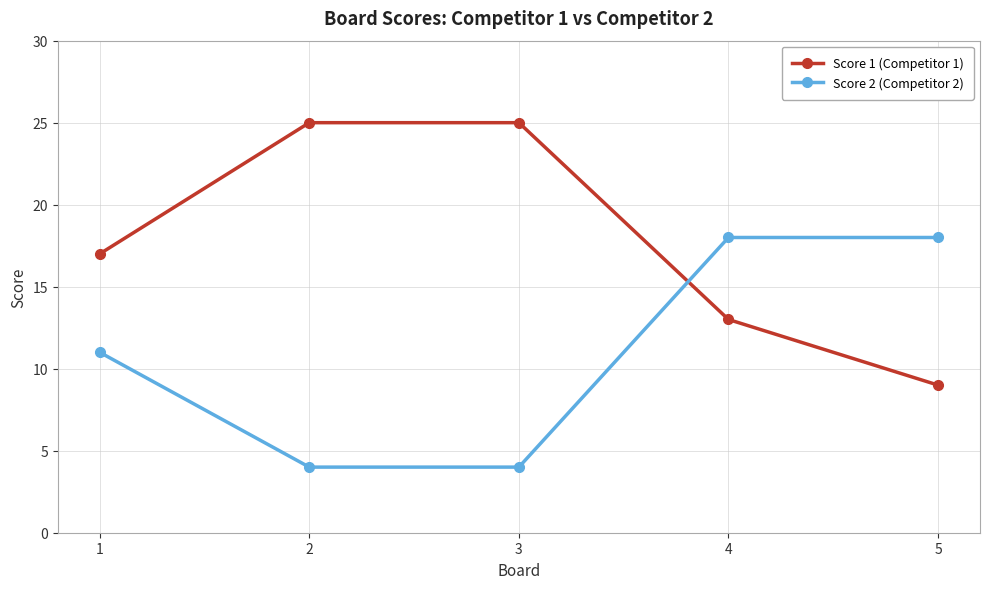

Rank the series by their maximum value, from lowest to highest.

Score 2 (Competitor 2), Score 1 (Competitor 1)